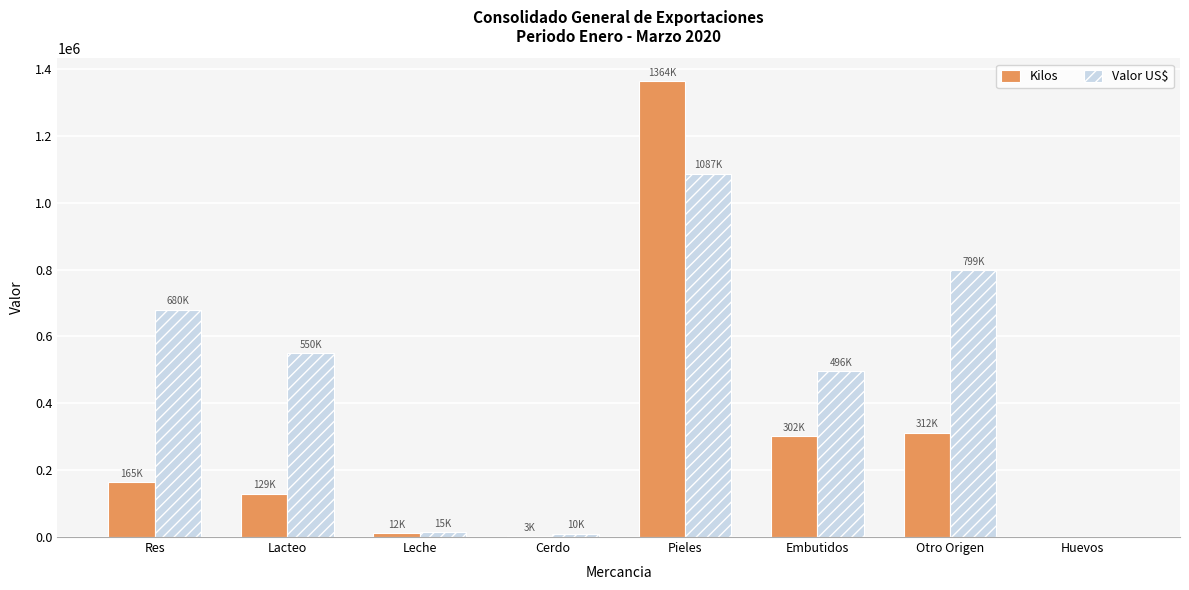

True or false: Kilos has a value of 12465.1 at Leche.

True